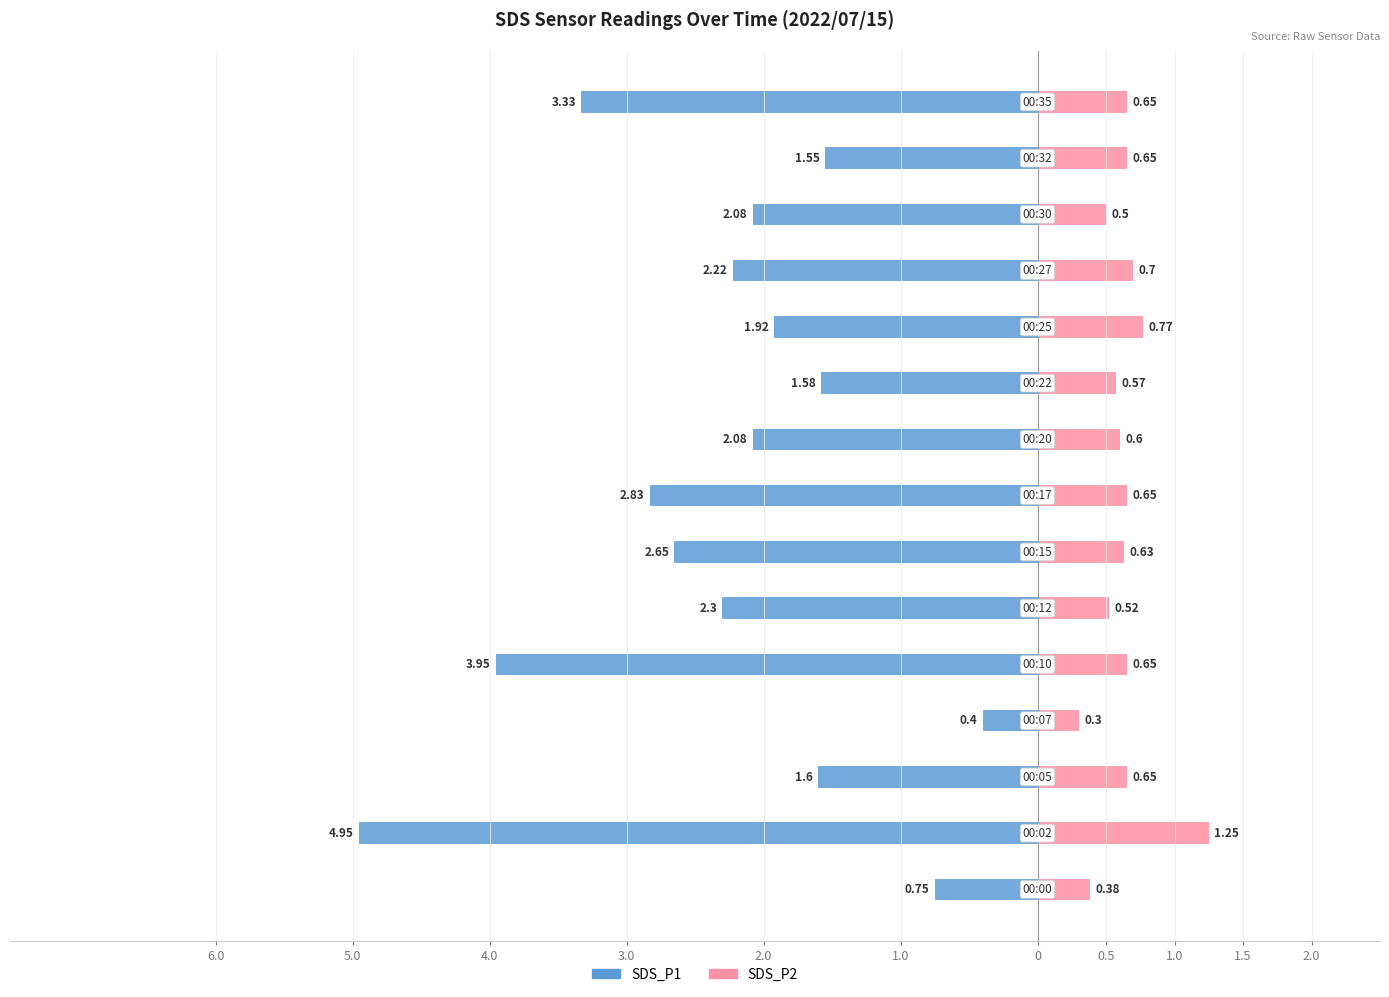

What is the sum of all SDS_P2 values?

9.5